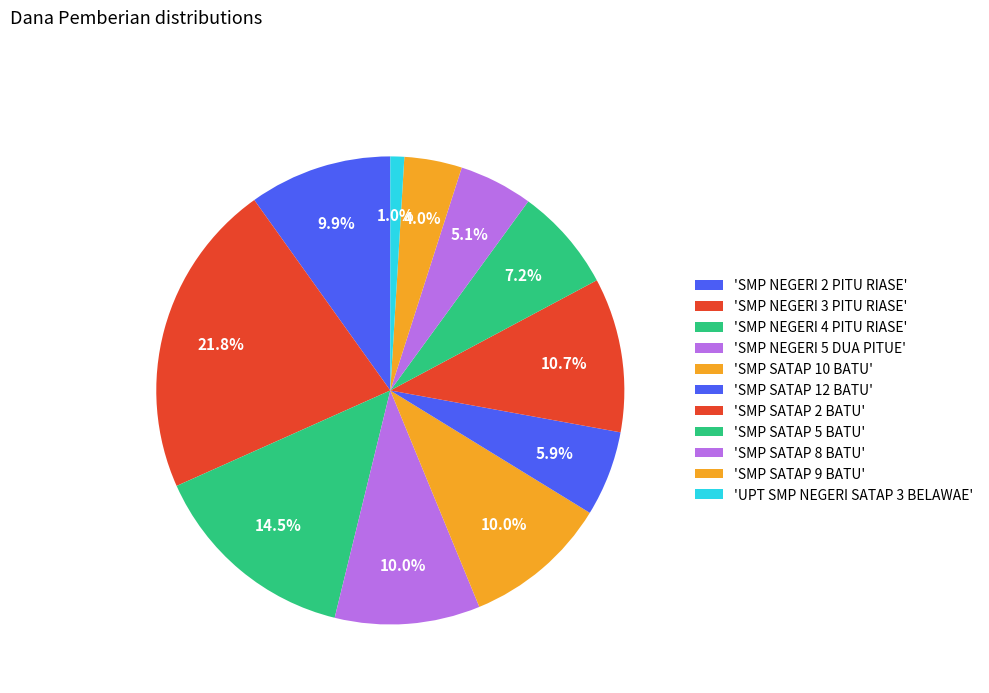

How many segments does this pie chart have?

11